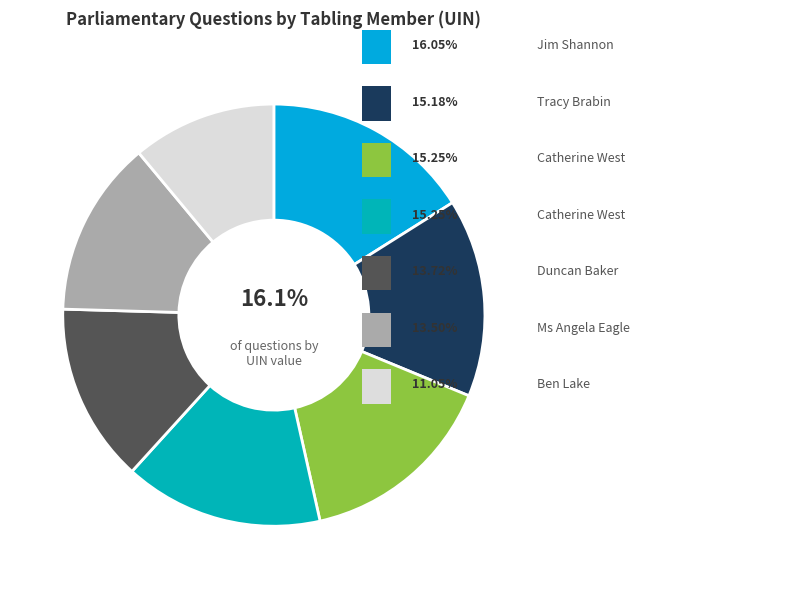

Is there any slice that represents more than half of the pie?

No